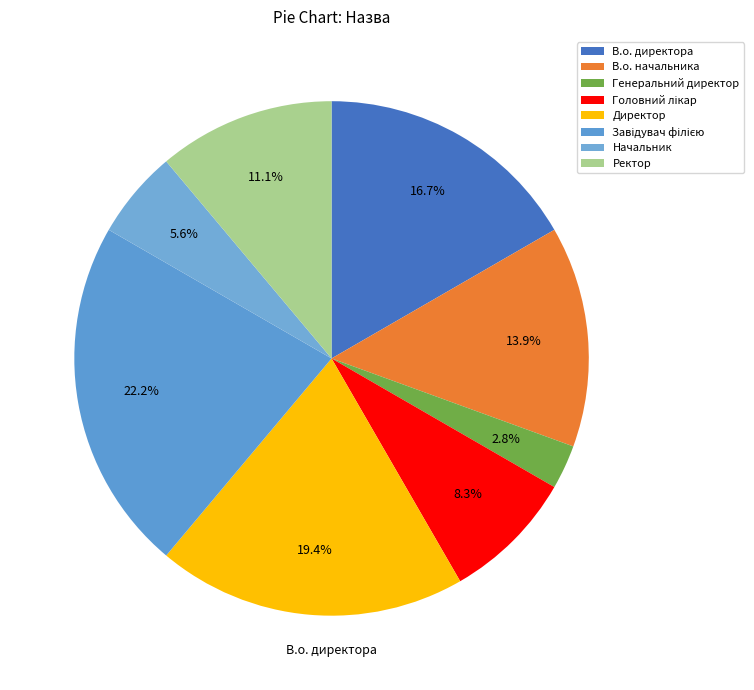

Is Завідувач філією the majority of the pie?

No